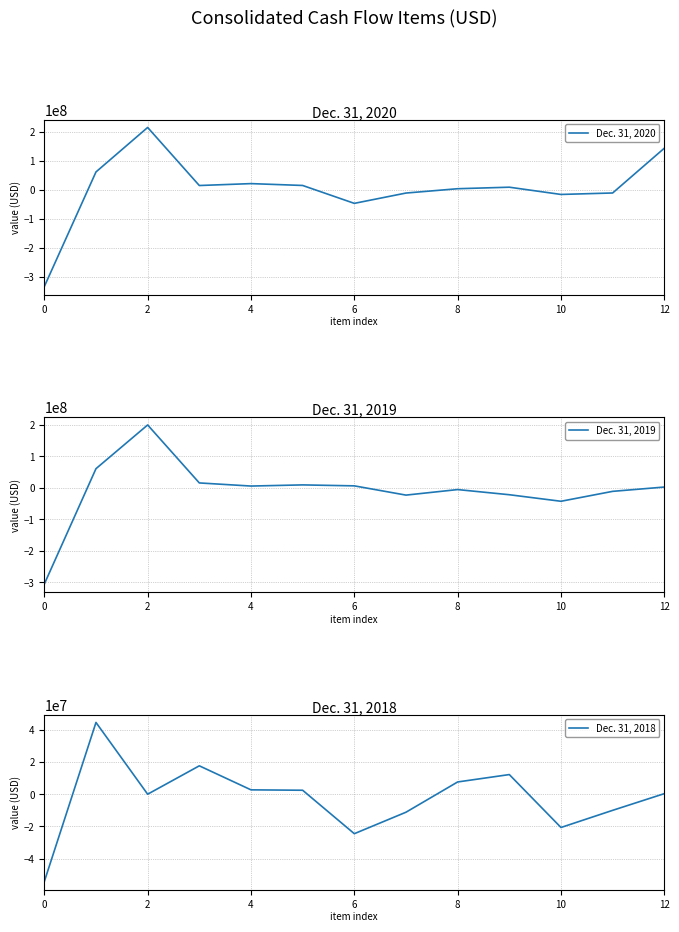

What is the difference between the Dec. 31, 2020 values at 7 and 6?

26006000